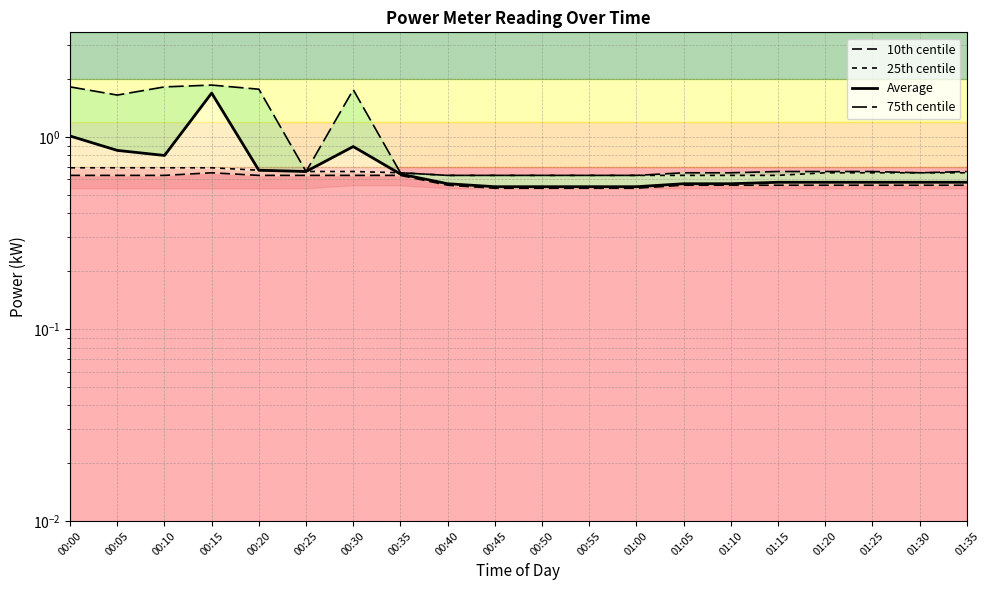

What is the approximate value of Average at 00:20?

0.7